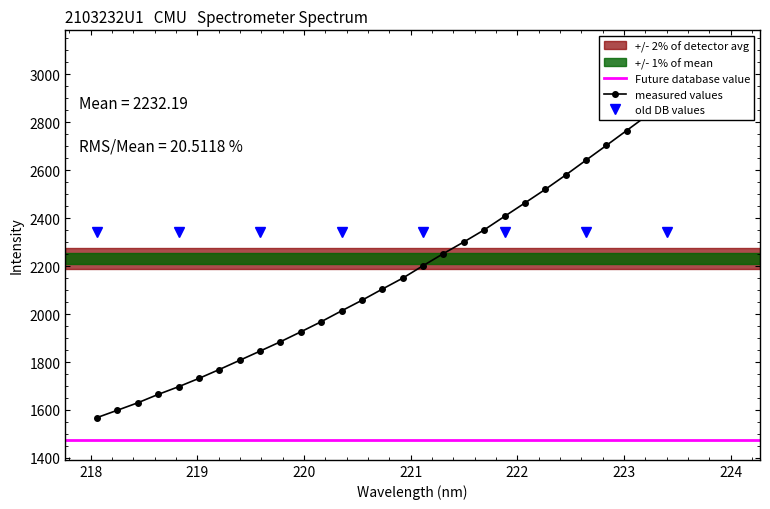

What is the label of the 30th point from the left?

223.5987